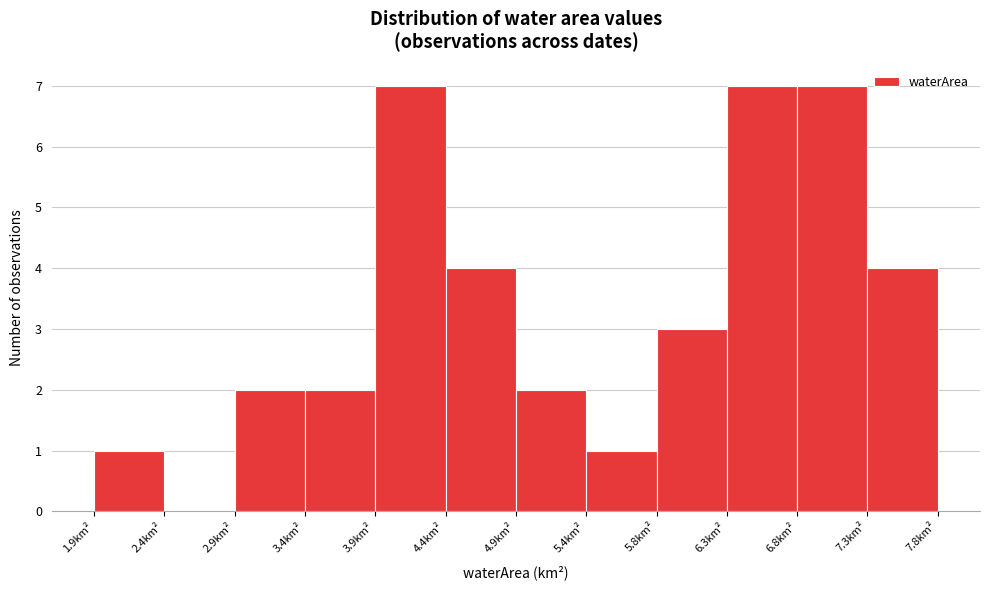

What is the height of the bar covering 4.40 to 4.85 on the x-axis? Neither the bar edges nor the heights are printed on the chart, so give them approximately, as read against the axes.

4